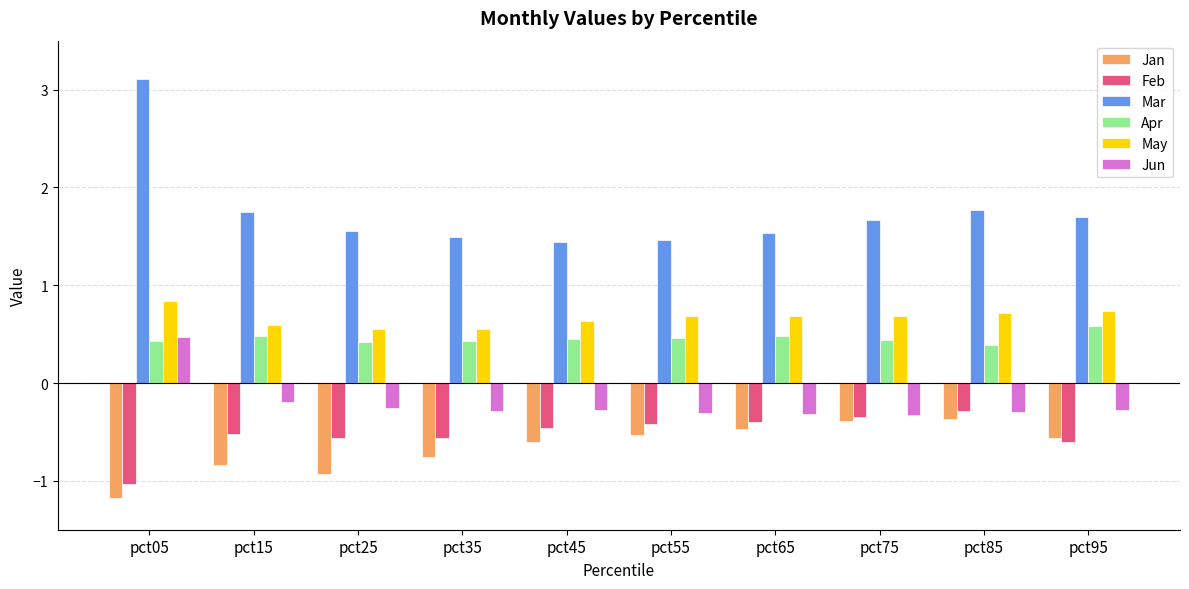

Is it true that Apr equals 0.9 at pct95?

False